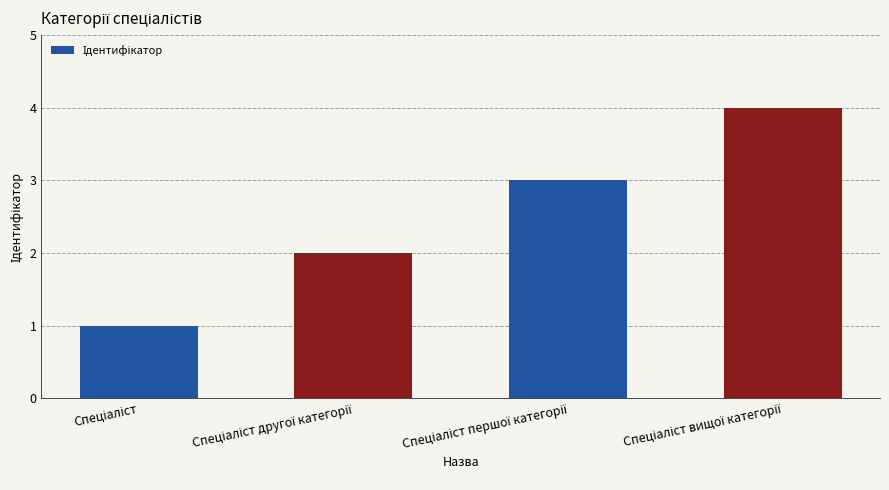

What is the maximum value shown in the chart?

4